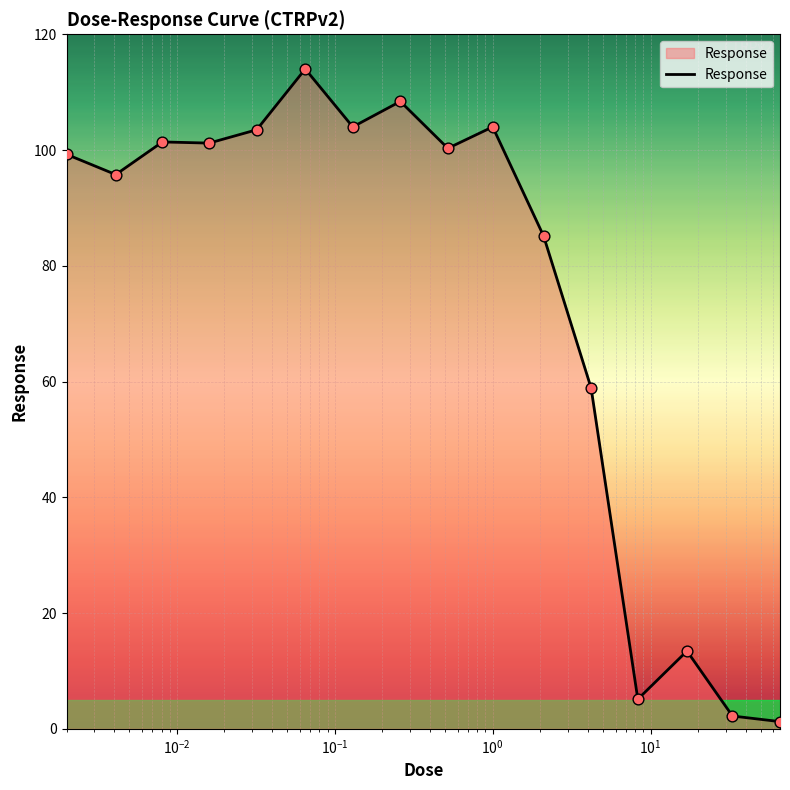

What is the greatest value displayed?

114.0